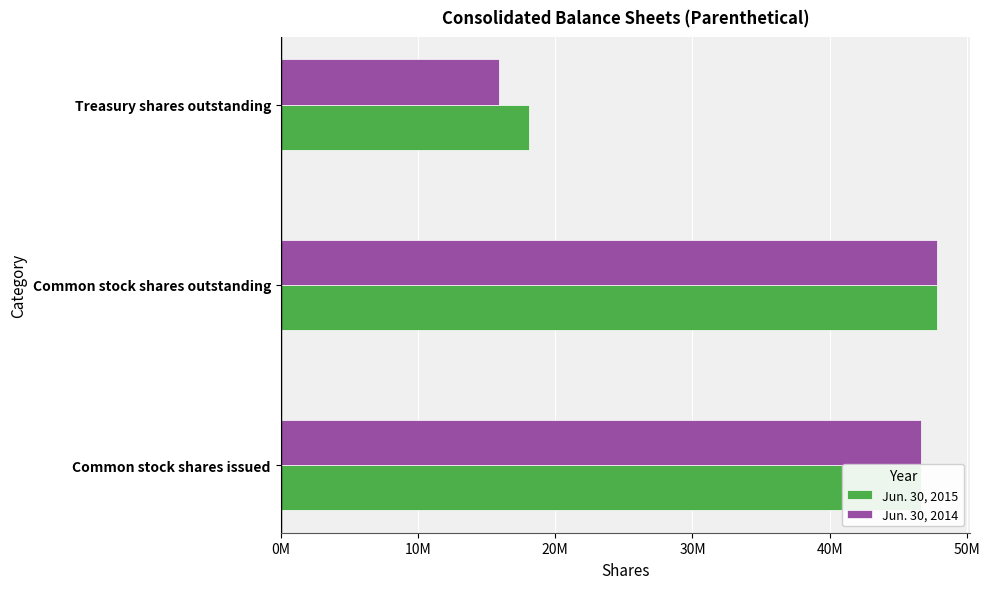

What are all the series names shown in the legend?

Jun. 30, 2015, Jun. 30, 2014